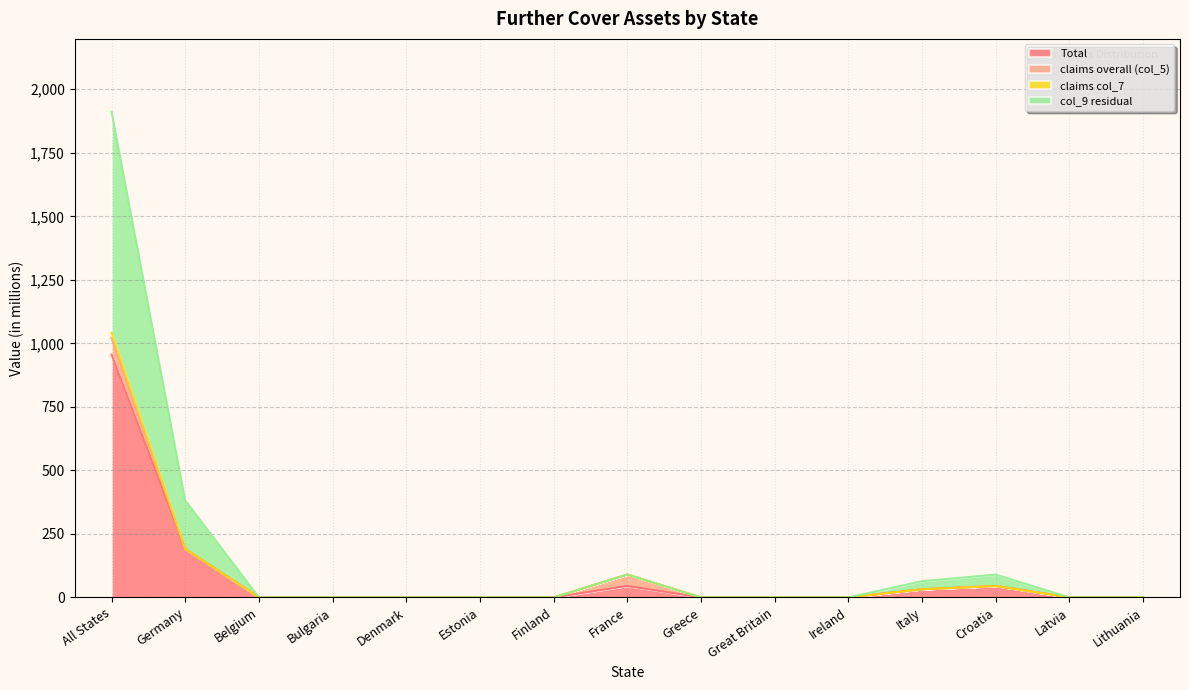

True or false: claims col_7 has more than 1 interior local peaks.

True